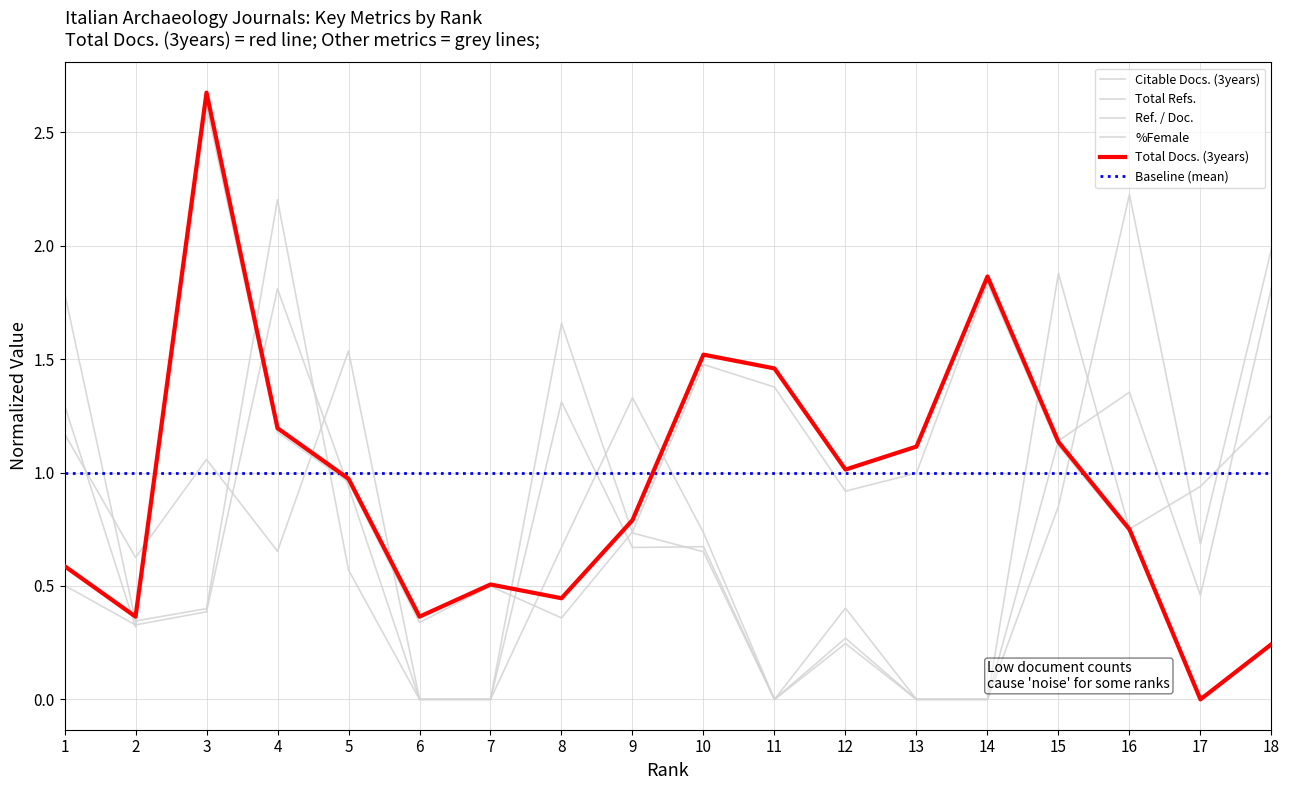

What is the average value of the Total Docs. (3years) series?

0.9